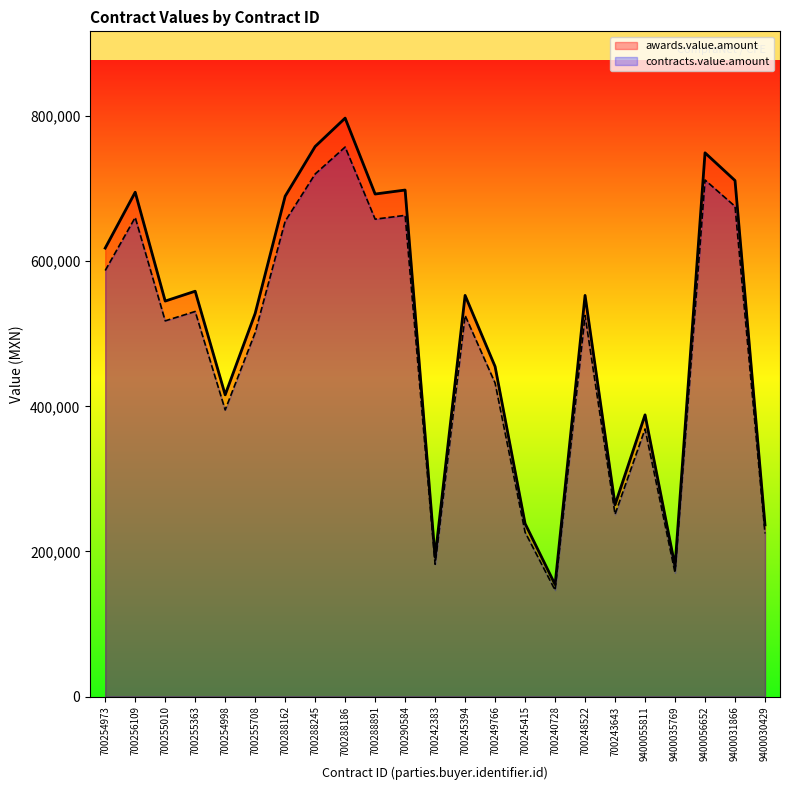

What is the difference between the second highest and minimum values in the contracts.value.amount series?

573420.0